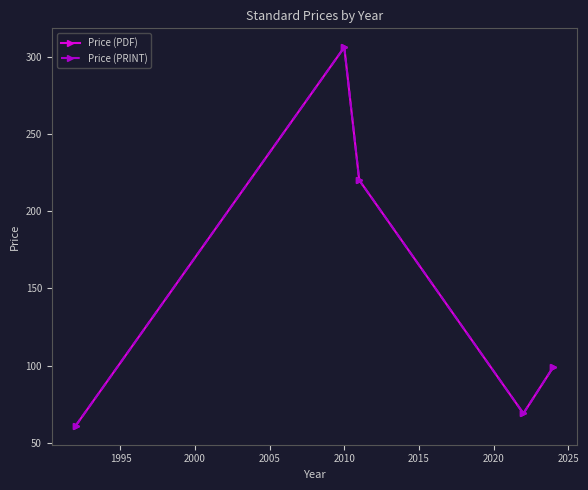

True or false: Price (PDF) and Price (PRINT) intersect in this chart.

False